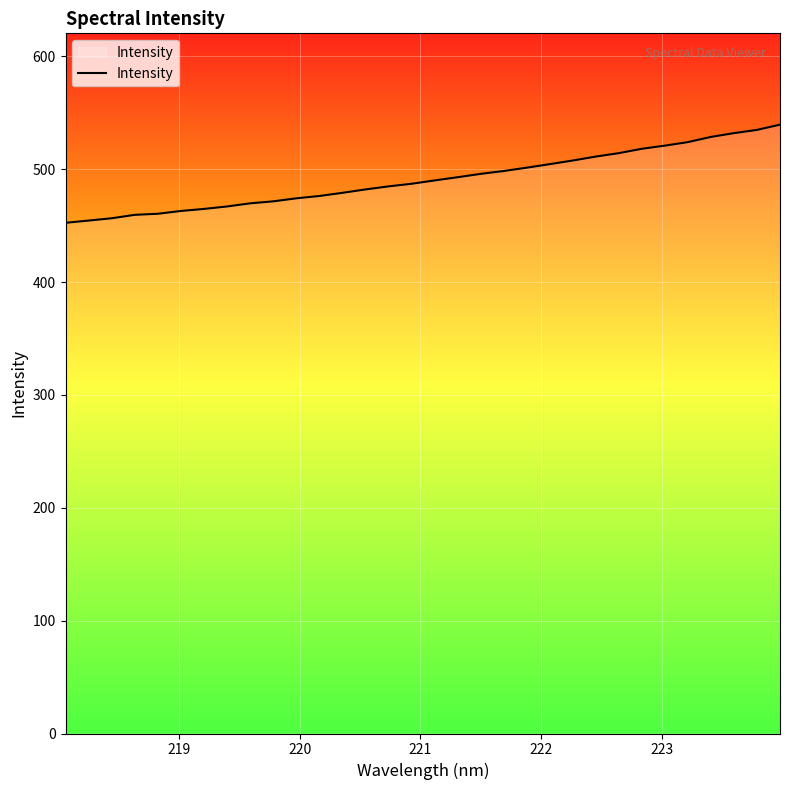

What is the maximum value shown in the chart?

539.5